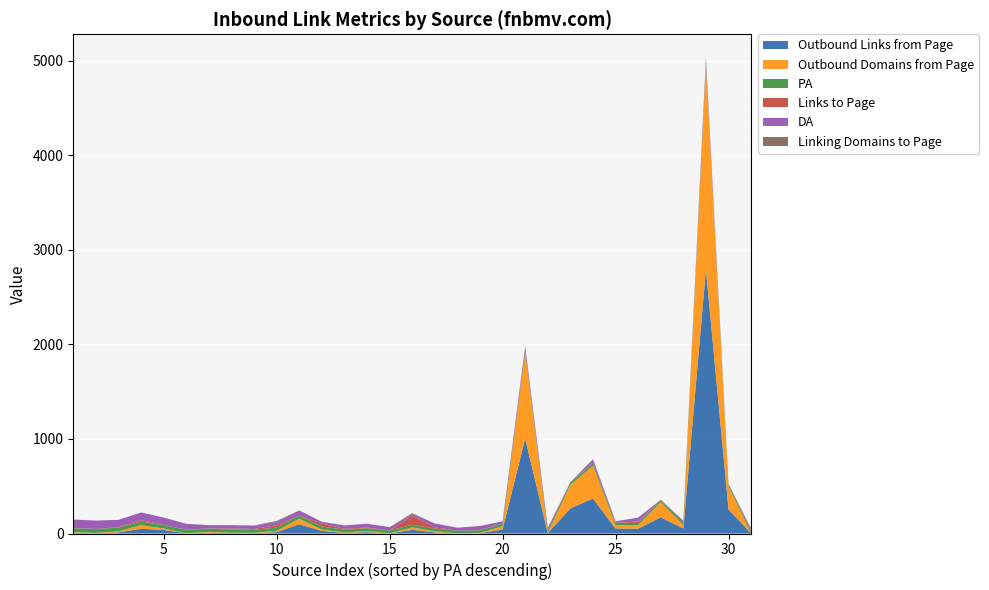

Reading left to right, extract all data points from this chart.

Outbound Links from Page: 8	3	12	50	38	1	9	5	4	15	98	28	5	15	1	39	12	1	4	43	1003	4	266	370	53	51	171	53	2790	255	1
Outbound Domains from Page: 6	3	11	38	15	1	8	3	3	14	58	14	5	12	1	25	12	1	4	33	904	3	249	345	36	38	161	36	2159	241	1
PA: 42	41	39	38	37	36	35	34	33	33	33	32	31	29	29	28	28	27	26	26	26	25	25	25	24	23	22	22	22	22	22
Links to Page: 1	1	6	17	1	2	2	11	8	26	0	32	9	7	0	96	13	0	2	5	15	1	1	11	0	15	2	0	1	5	12
DA: 91	89	76	79	78	61	33	35	34	35	55	17	35	40	36	18	40	33	43	22	31	27	1	33	16	41	1	15	55	1	16
Linking Domains to Page: 0	0	0	0	0	2	2	0	3	10	0	2	1	1	0	10	1	0	0	0	2	0	0	2	0	0	0	10	0	0	0